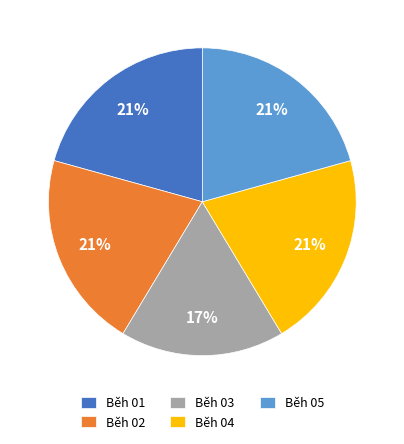

Do Běh 01 and Běh 03 together represent more than half of the pie?

No